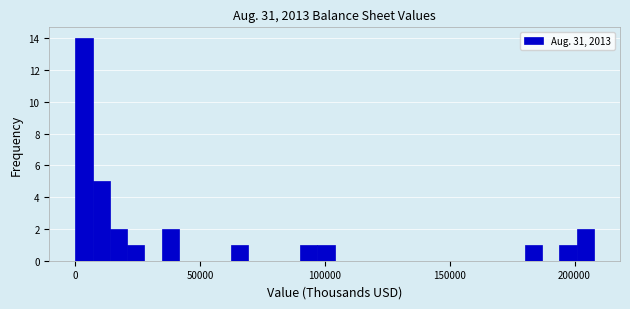

Around what value on the x-axis is the tallest bar? Give the approximate position of its centre, as read against the axis.

5000